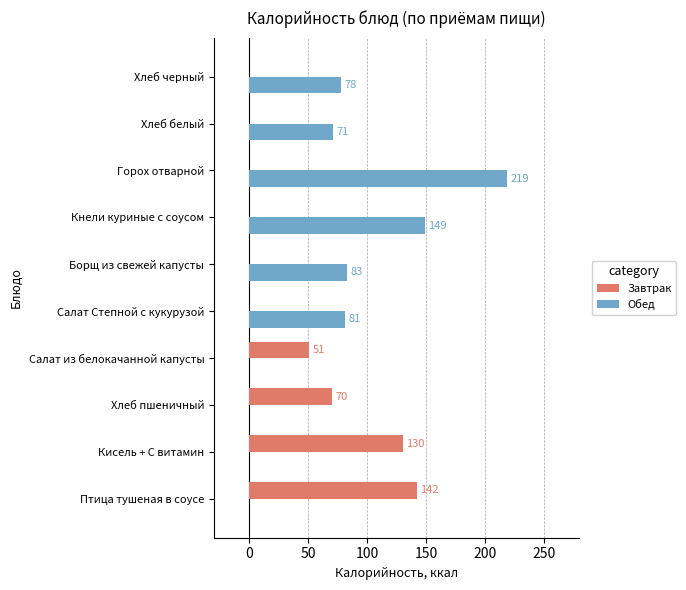

Which series has the largest total across all categories?

Обед